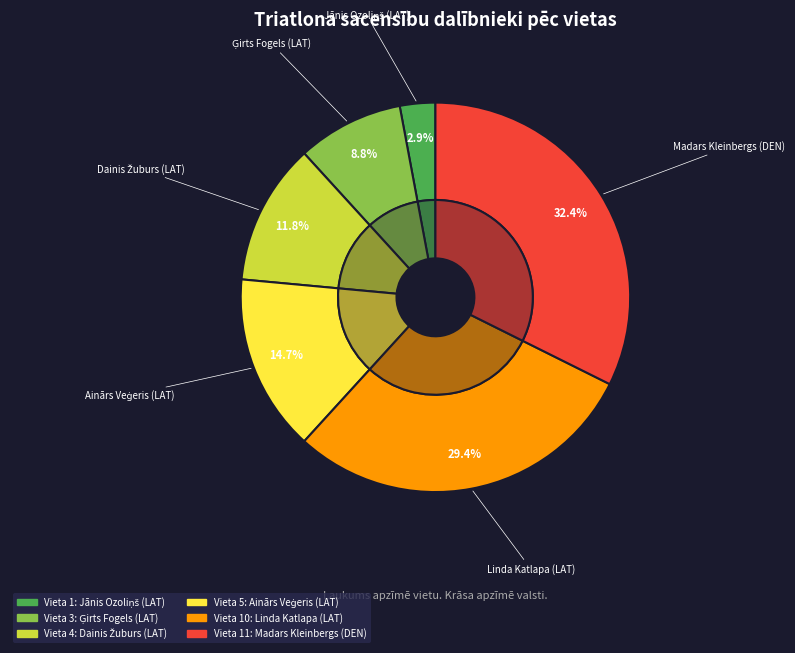

Rank the categories by value from lowest to highest.

Jānis Ozoliņš (LAT), Ģirts Fogels (LAT), Dainis Žuburs (LAT), Ainārs Veģeris (LAT), Linda Katlapa (LAT), Madars Kleinbergs (DEN)